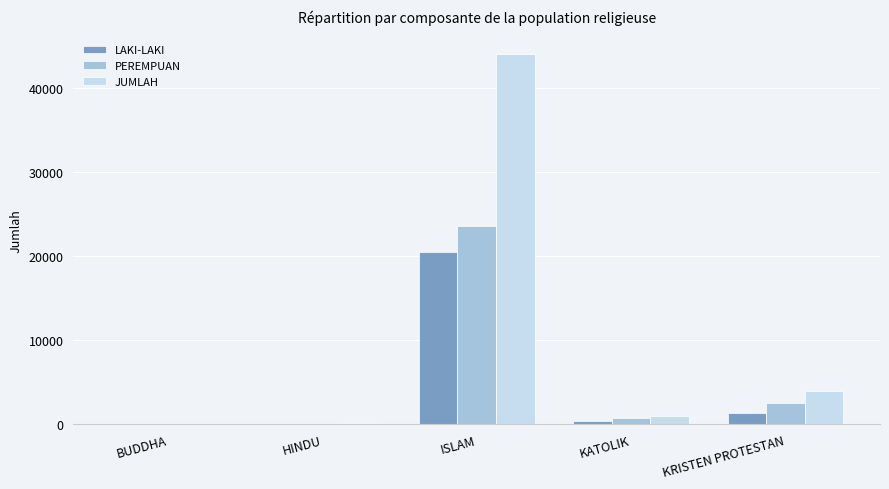

True or false: LAKI-LAKI has a value of 11284 at ISLAM.

False